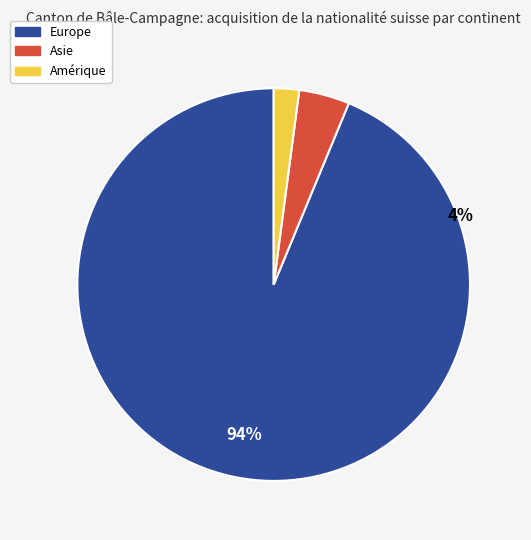

What percentage is the Asie slice, to the nearest percent?

4%